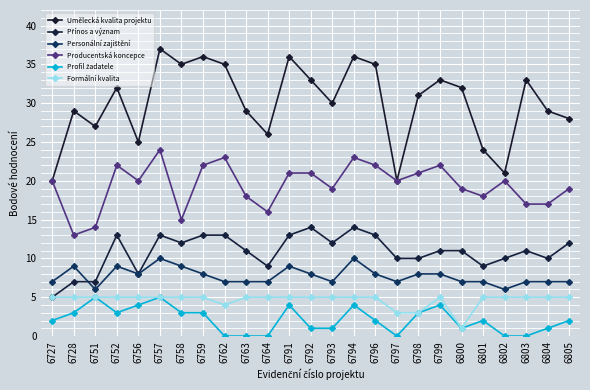

How many interior local peaks does the Umělecká kvalita projektu series have?

8